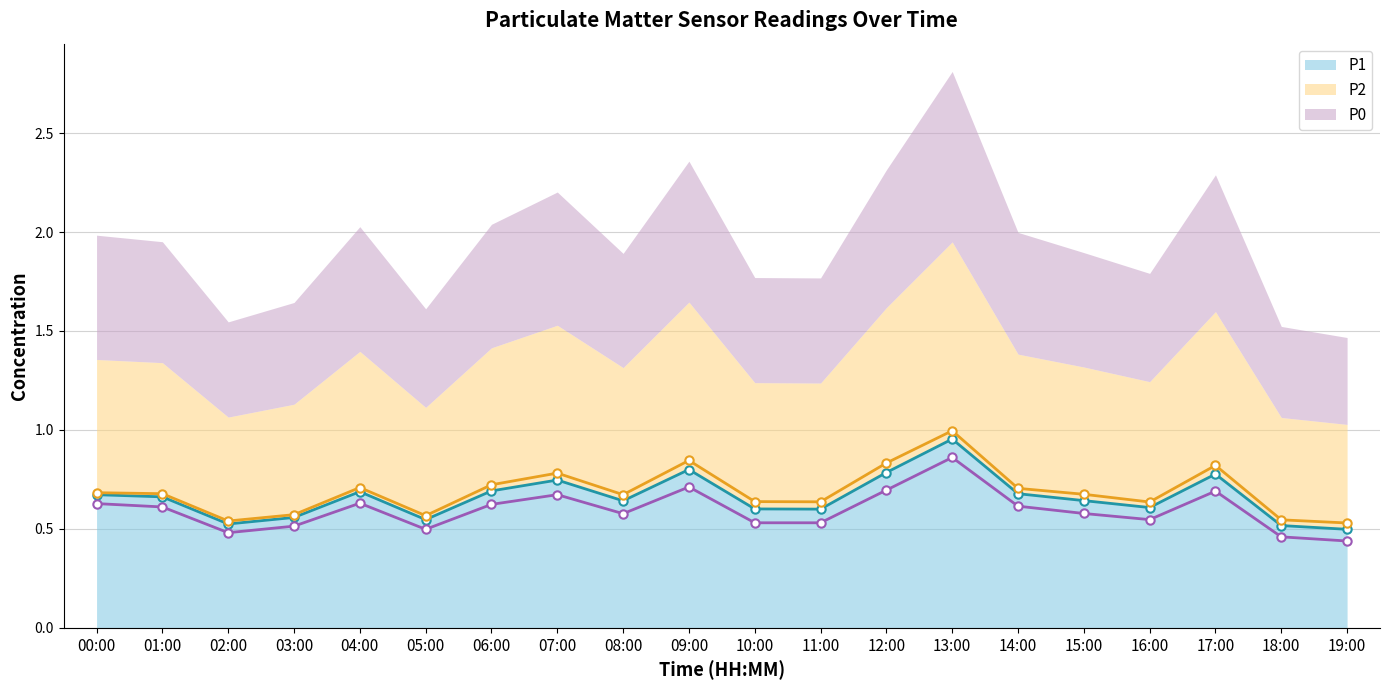

Is the value of P1 (line) at 12:00 greater than the value of P2 (line) at 13:00?

No